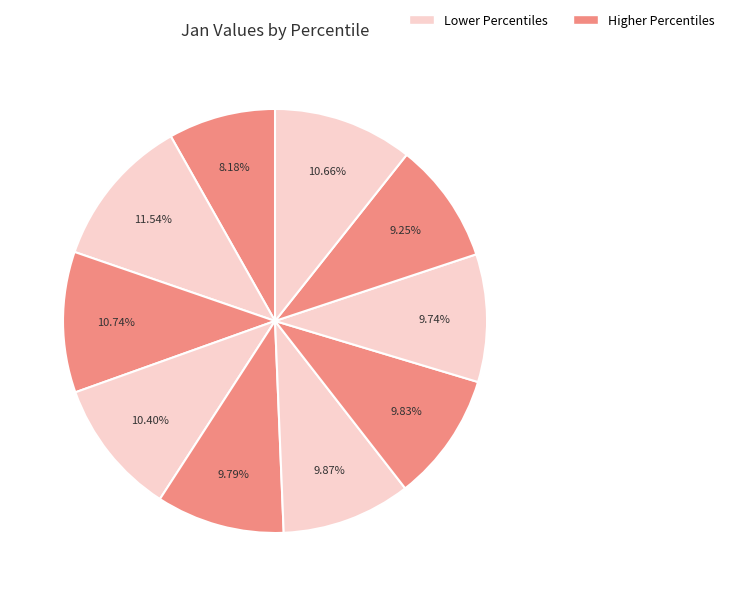

How many slices are in this pie chart?

10